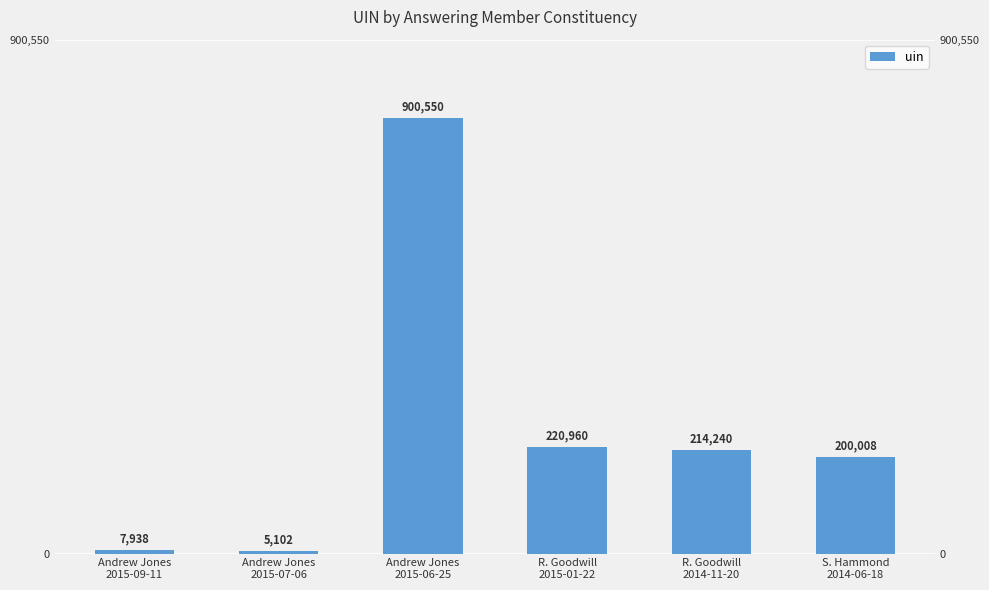

Which has a higher value, R. Goodwill
2014-11-20 or R. Goodwill
2015-01-22?

R. Goodwill
2015-01-22